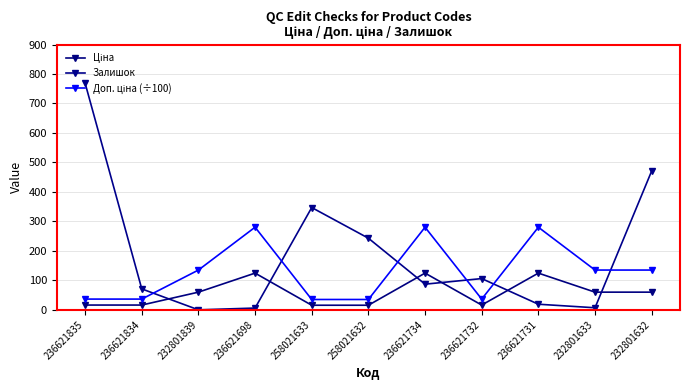

How many interior local valleys does the Ціна series have?

1